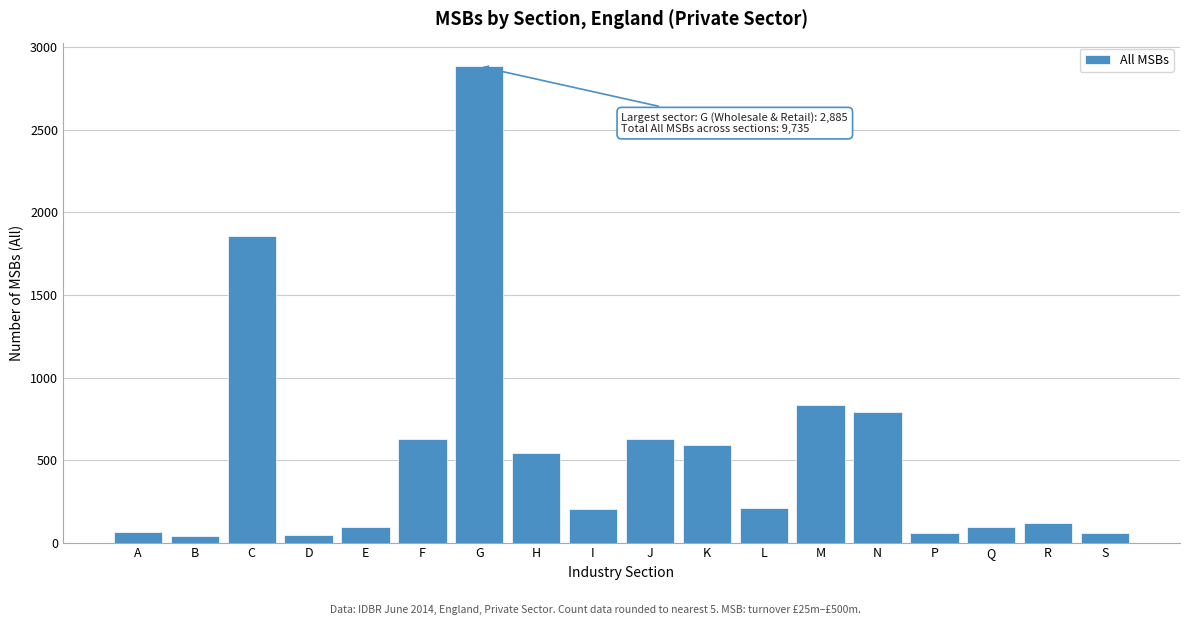

Which category has the highest value across all series?

G